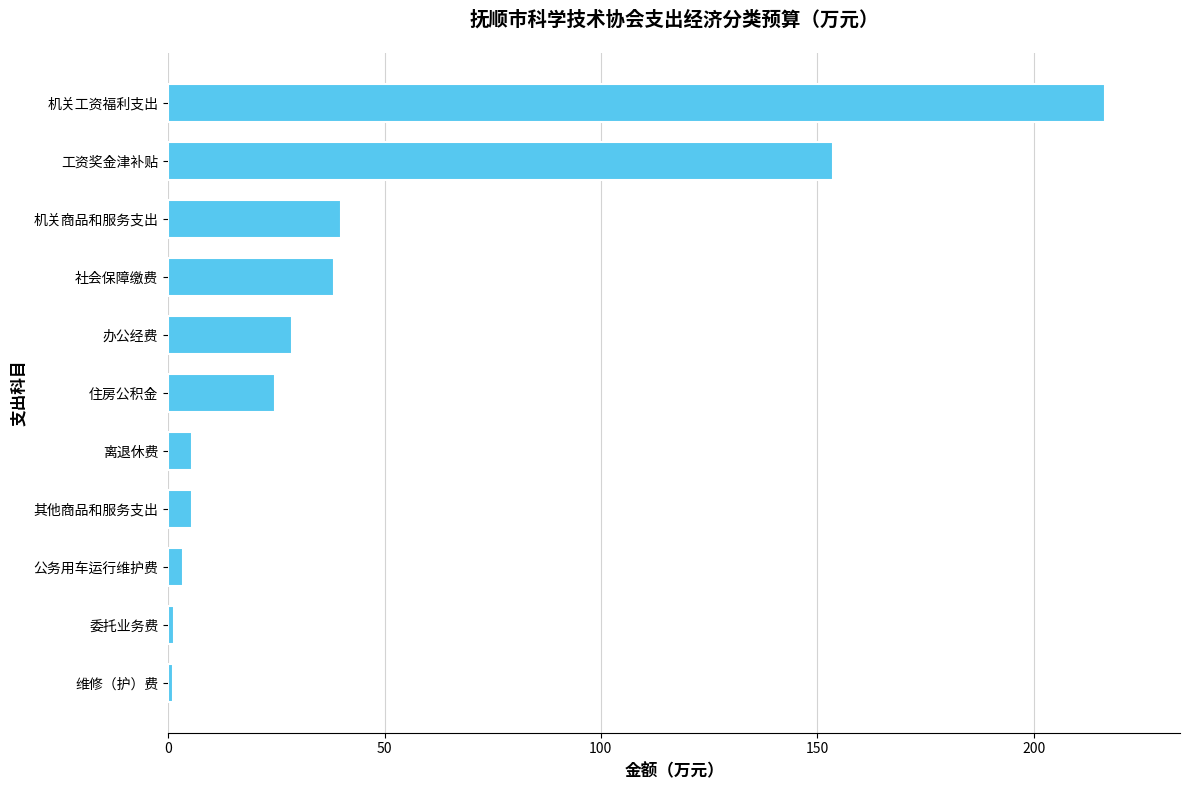

Are the bars horizontal?

Yes